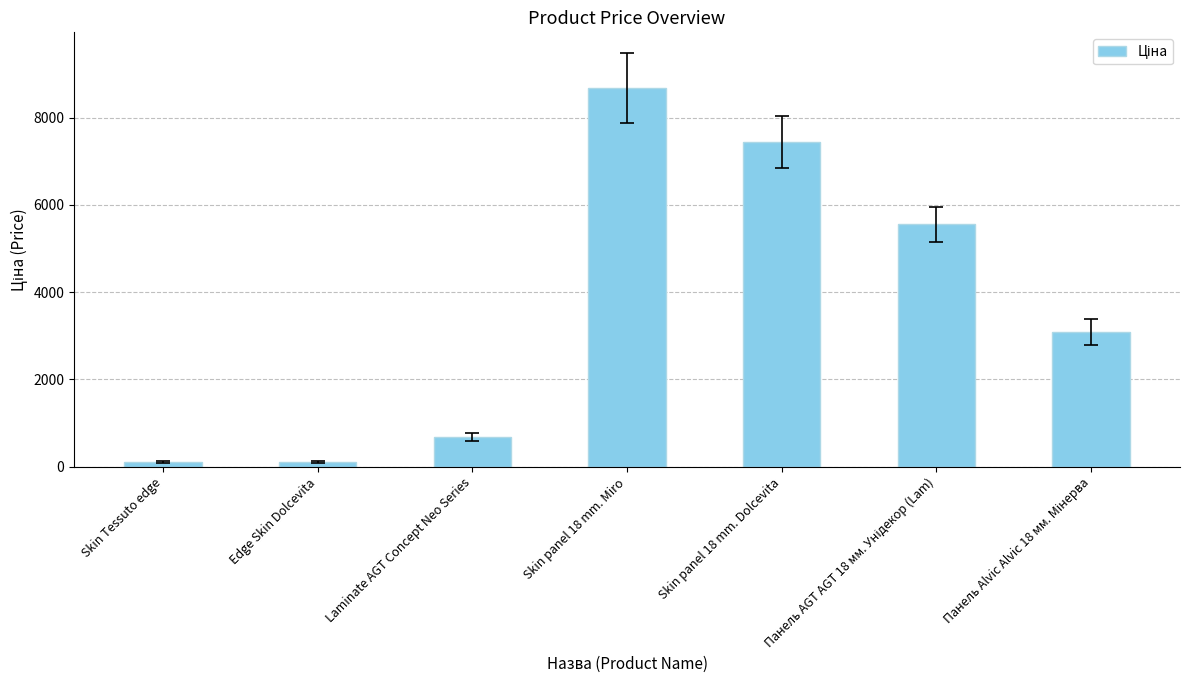

What is the change in value from Skin panel 18 mm. Miro to Skin panel 18 mm. Dolcevita?

-1234.9